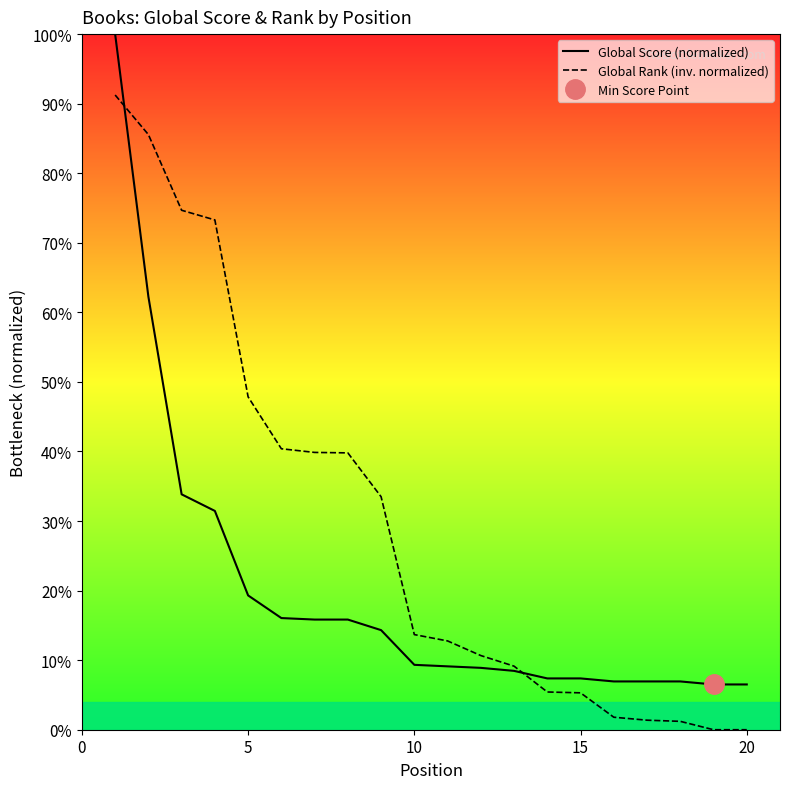

The value of Global Score (normalized) at 15 is 2.5. True or false?

False